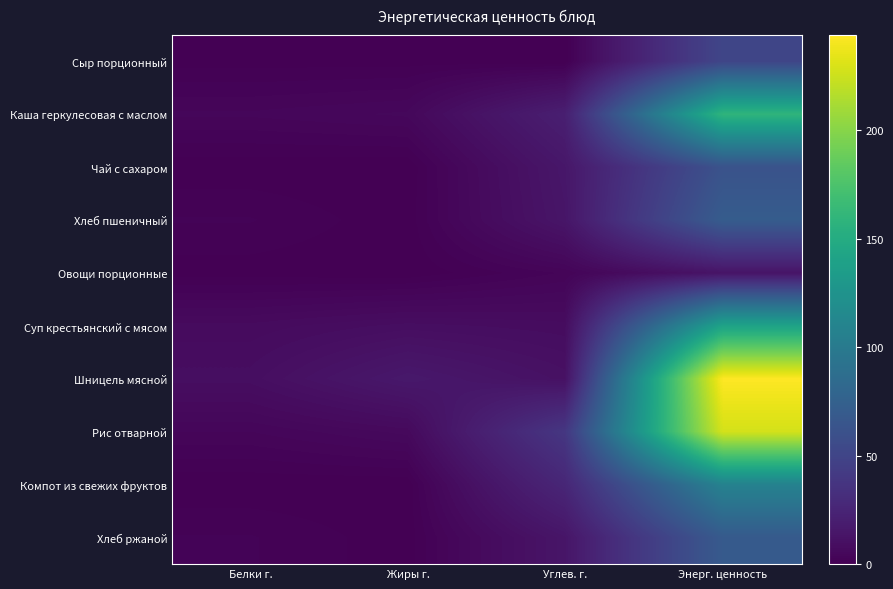

Which series has the largest range (max minus min)?

Шницель мясной